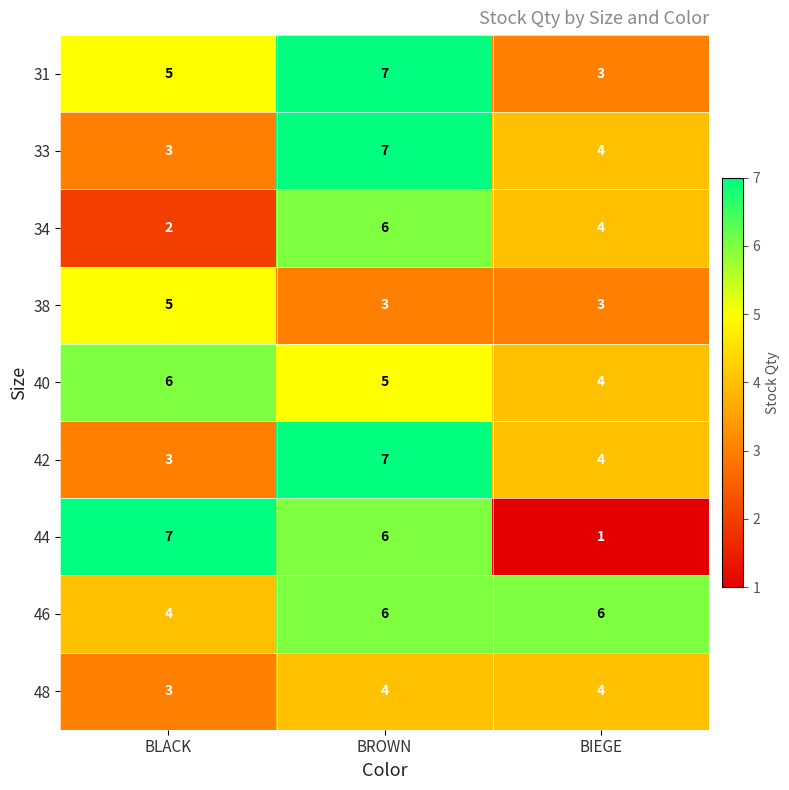

The value of 31 at BROWN is 3. True or false?

False